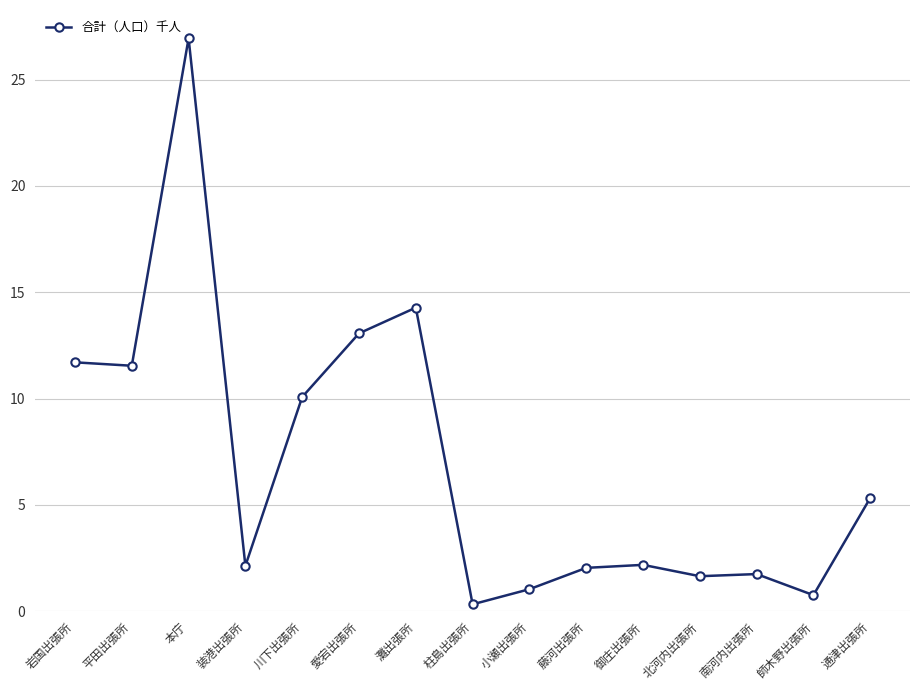

Between 川下出張所 and 御庄出張所, which is larger?

川下出張所